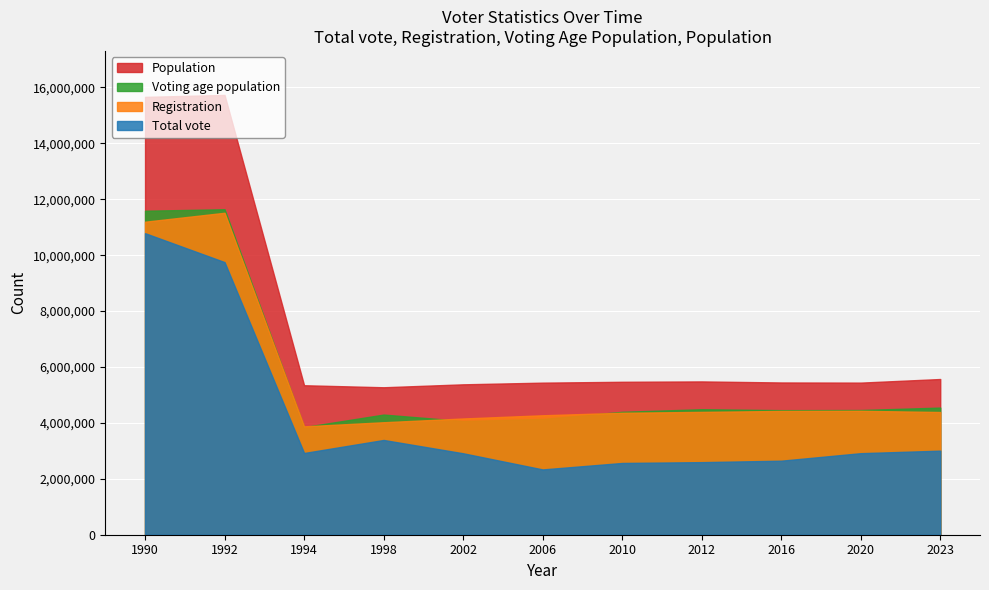

Does the chart display data point markers on the line(s)?

No